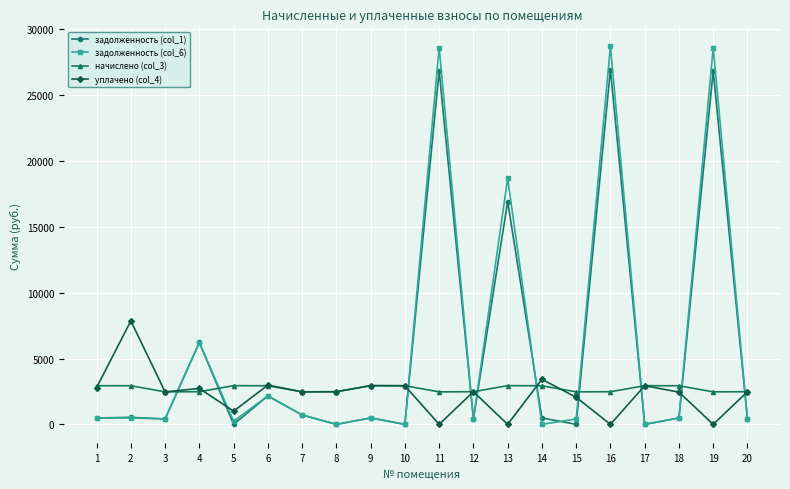

Where is the first local maximum for уплачено (col_4)?

2